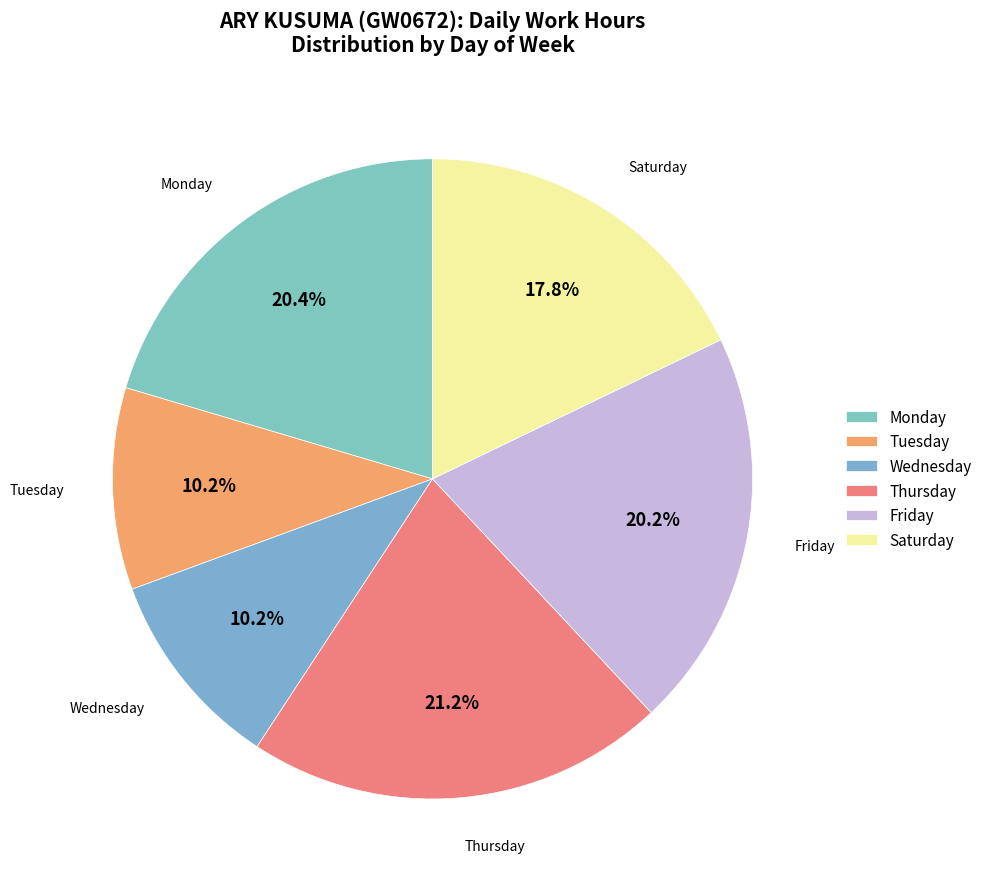

Which slice is the largest?

Thursday